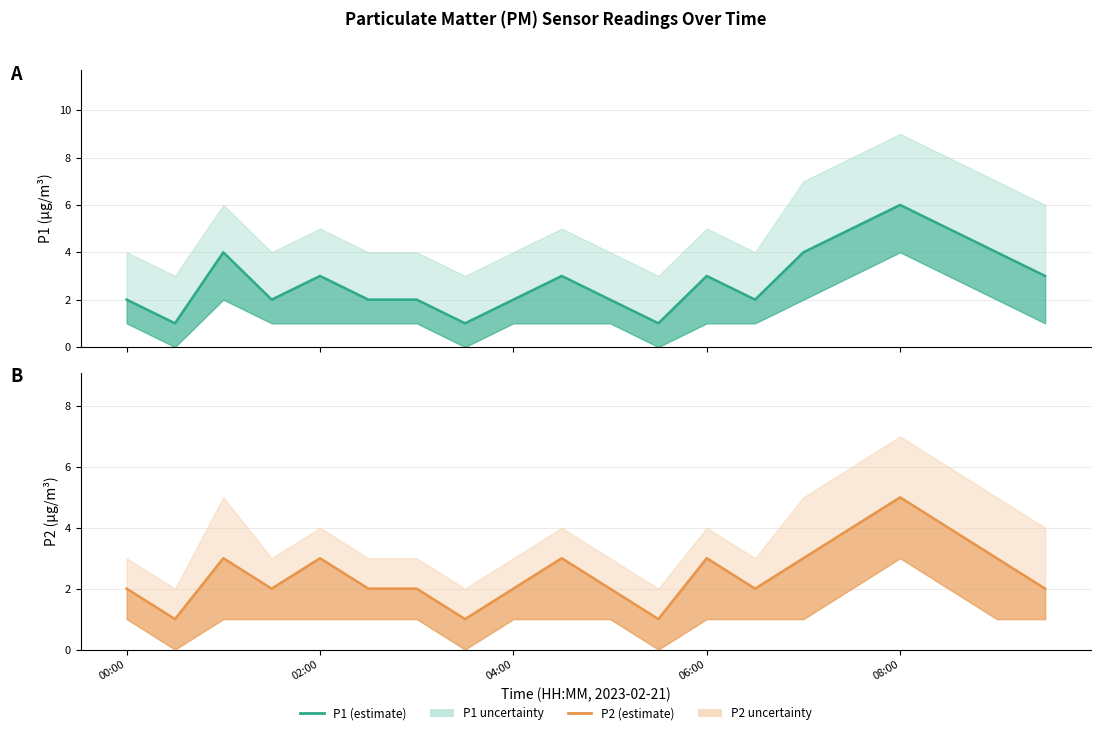

What position from the left is 02:00?

2